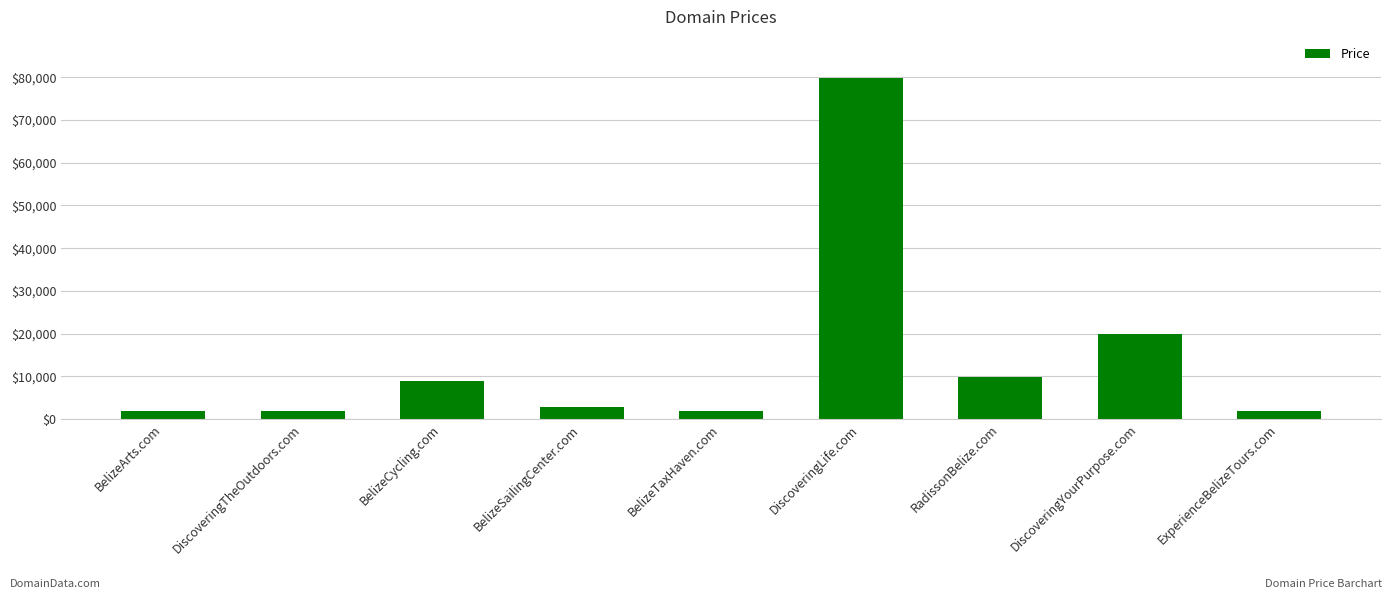

What is the label of the 2nd bar from the right?

DiscoveringYourPurpose.com